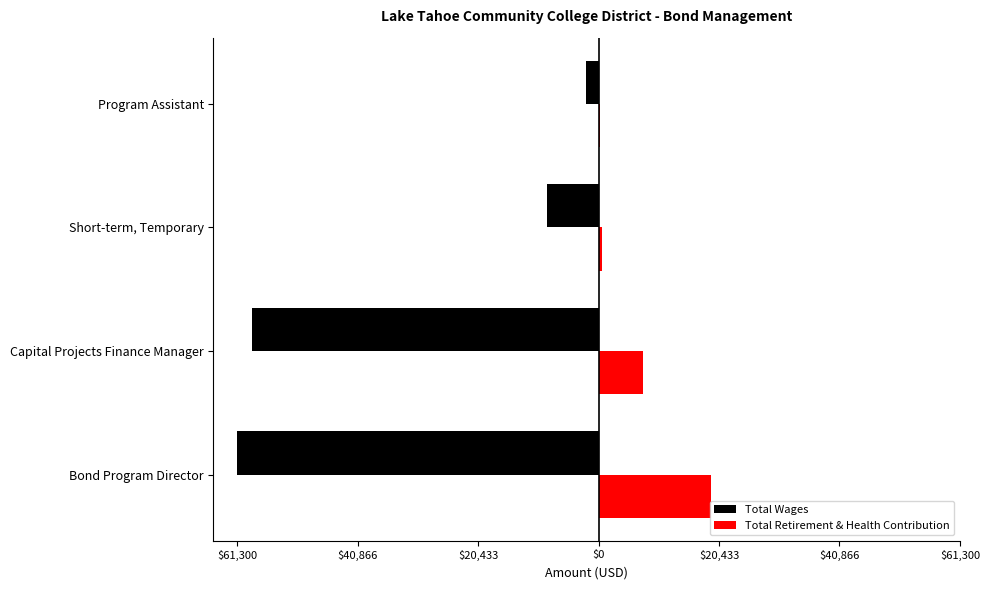

What are all the series names shown in the legend?

Total Wages, Total Retirement & Health Contribution